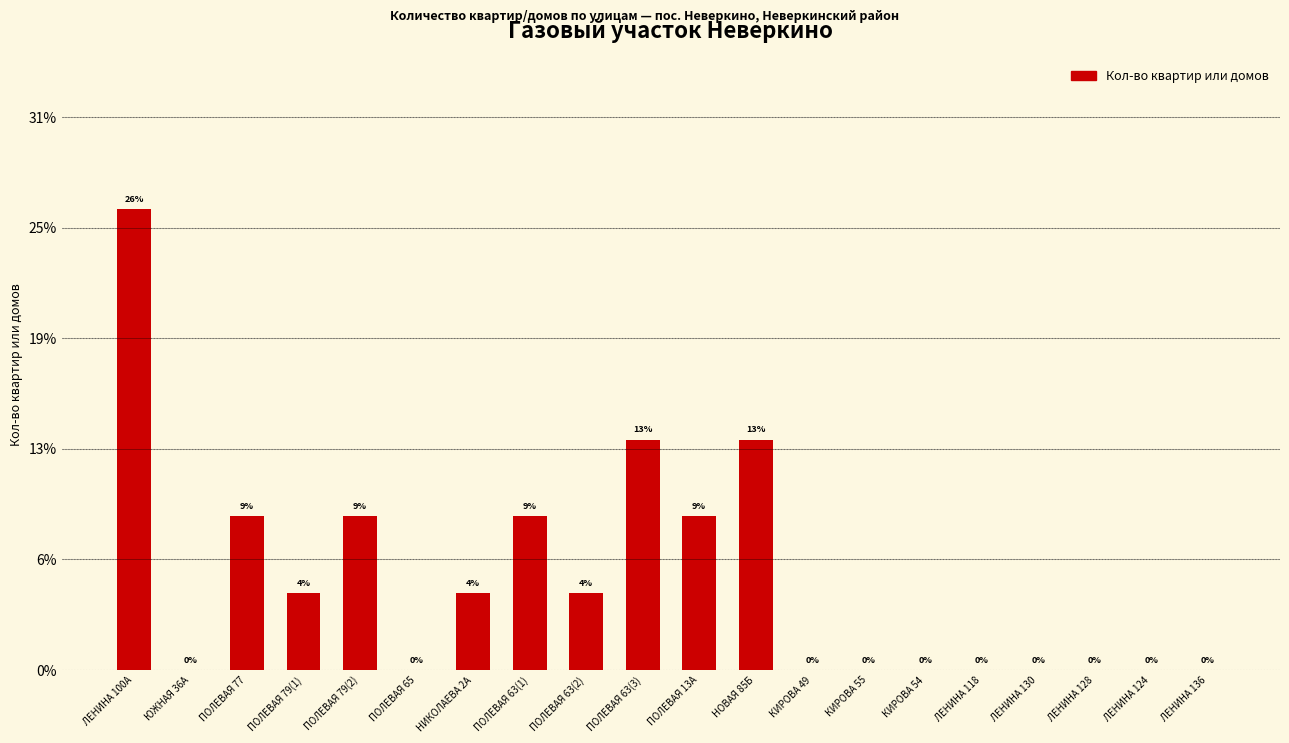

Reading left to right, what are all the values shown in this chart?

ЛЕНИНА 100А=26.1	ЮЖНАЯ 36А=0.0	ПОЛЕВАЯ 77=8.7	ПОЛЕВАЯ 79(1)=4.3	ПОЛЕВАЯ 79(2)=8.7	ПОЛЕВАЯ 65=0.0	НИКОЛАЕВА 2А=4.3	ПОЛЕВАЯ 63(1)=8.7	ПОЛЕВАЯ 63(2)=4.3	ПОЛЕВАЯ 63(3)=13.0	ПОЛЕВАЯ 13А=8.7	НОВАЯ 85Б=13.0	КИРОВА 49=0.0	КИРОВА 55=0.0	КИРОВА 54=0.0	ЛЕНИНА 118=0.0	ЛЕНИНА 130=0.0	ЛЕНИНА 128=0.0	ЛЕНИНА 124=0.0	ЛЕНИНА 136=0.0